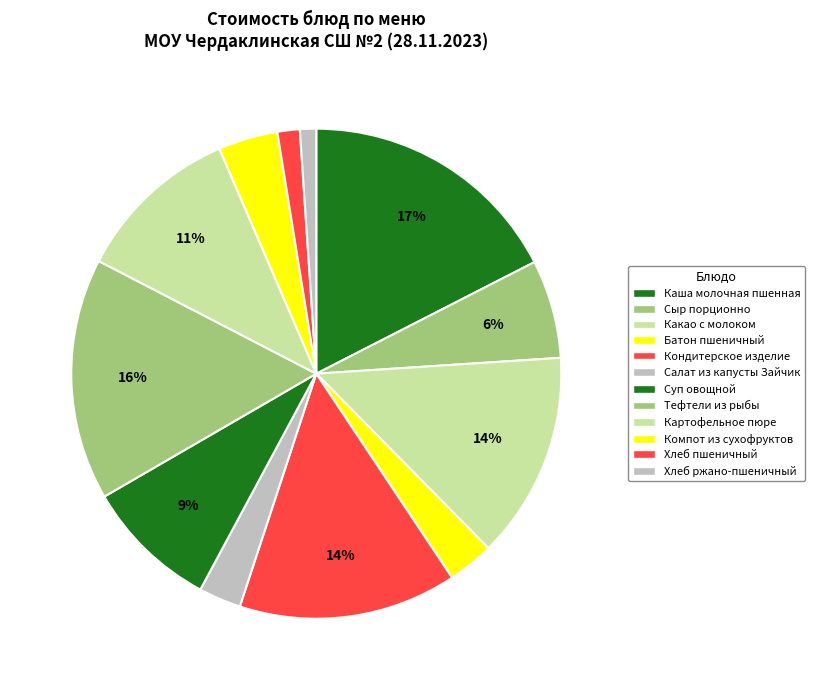

To the nearest percent, what portion does Батон пшеничный represent?

3%